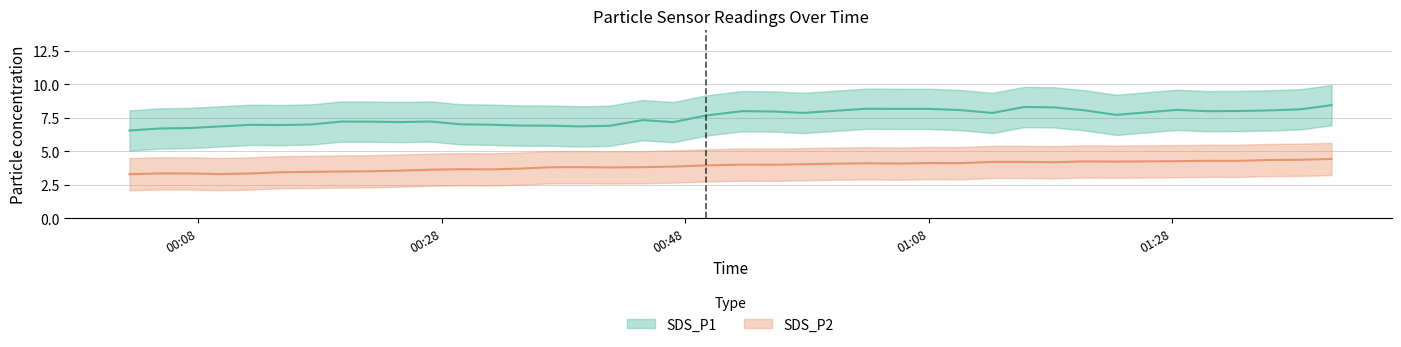

True or false: SDS_P1 and SDS_P2 cross at least once.

False